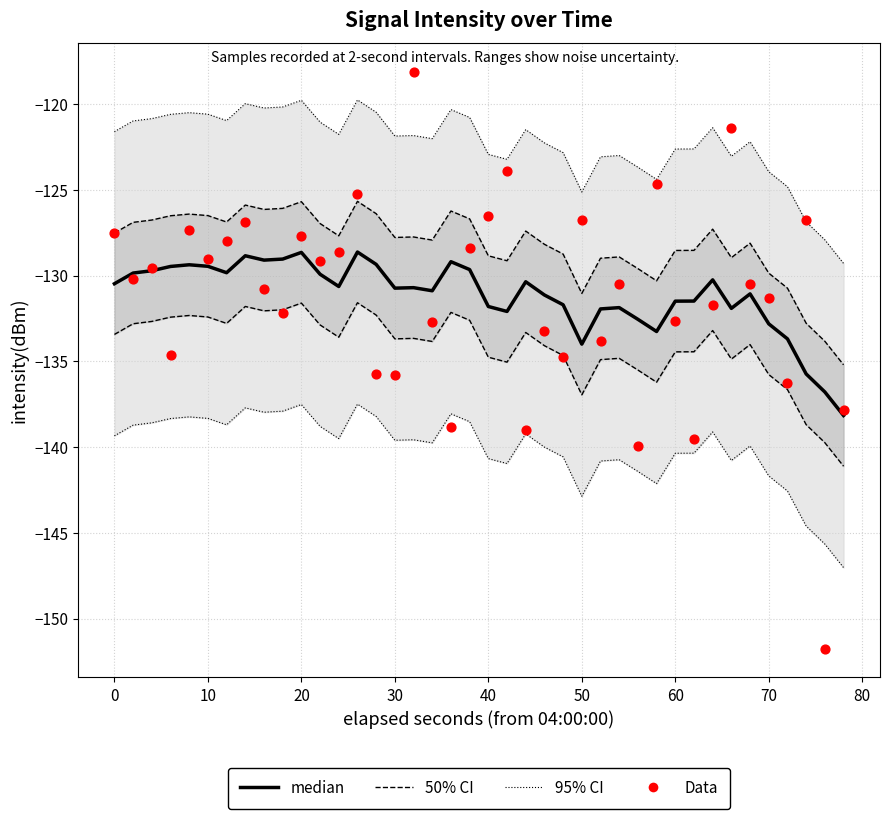

Which series contains the lowest Y value?

Data